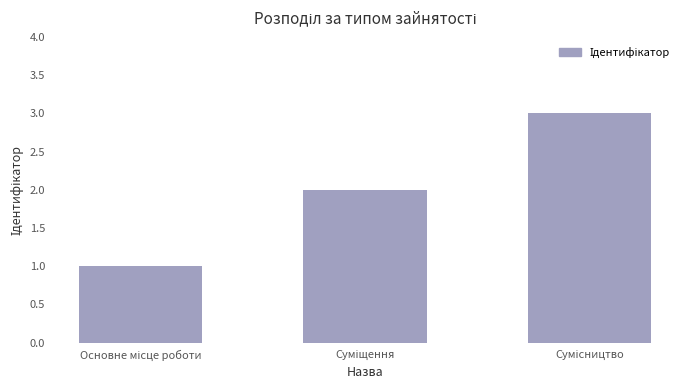

What is the average value?

2